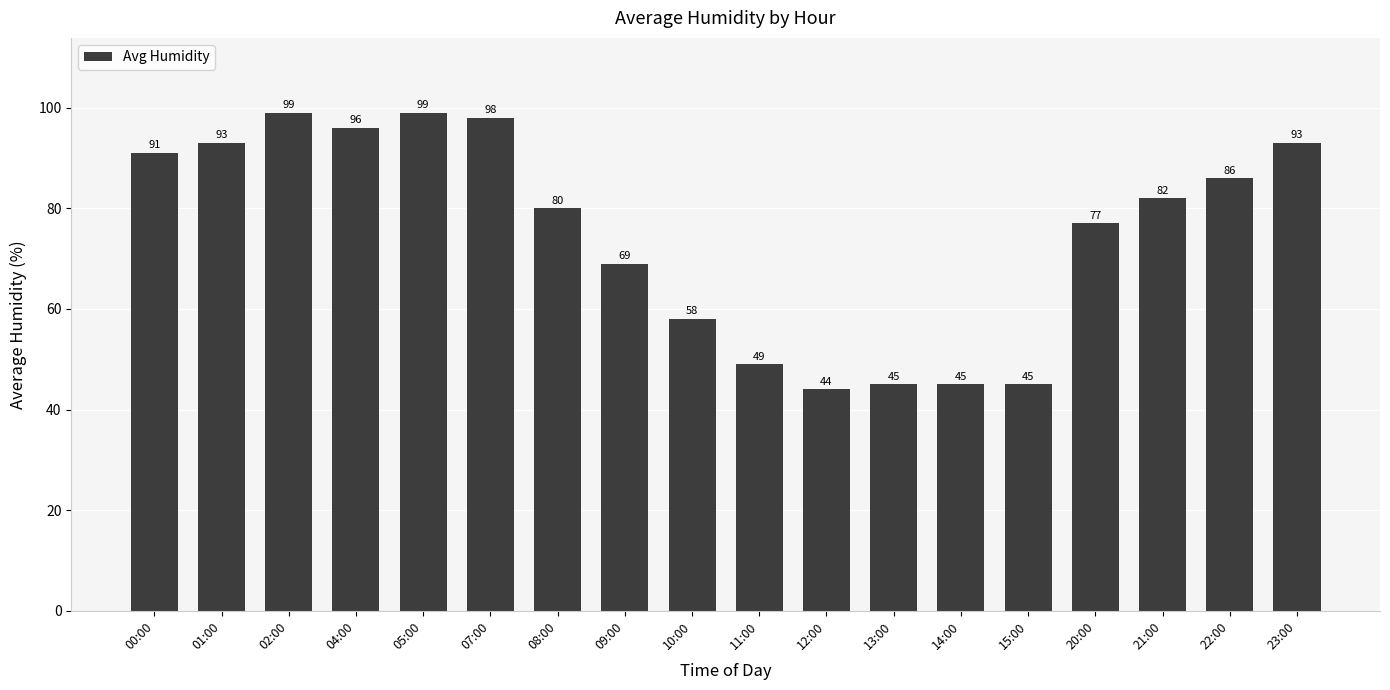

What is the minimum value shown in the chart?

44